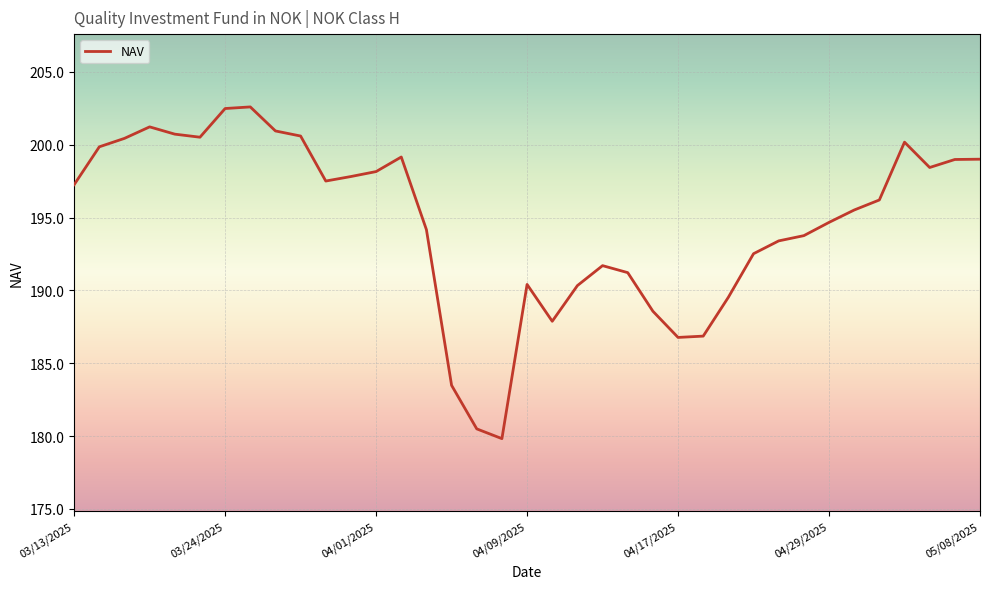

What is the greatest value displayed?

202.6